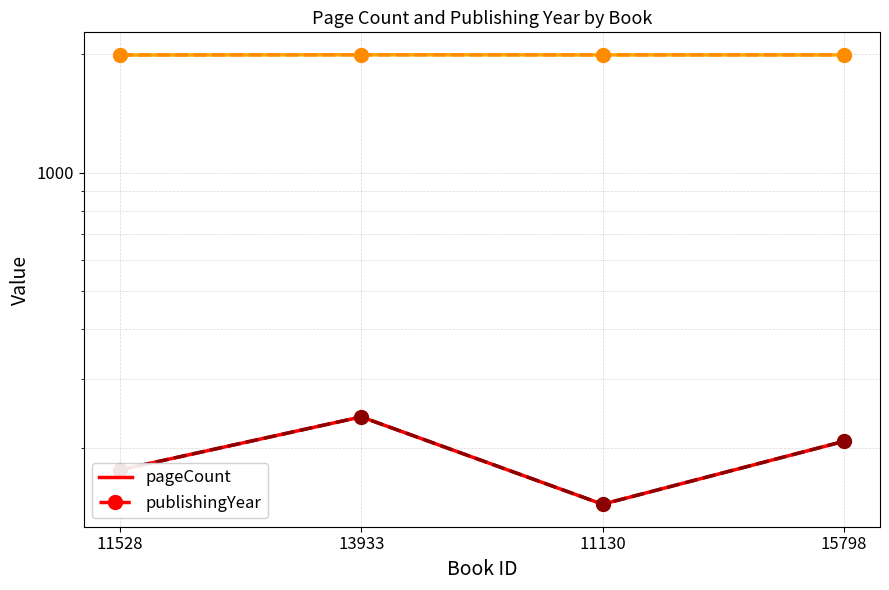

List the series in order of their peak value, highest first.

publishingYear (solid), publishingYear (dashed+marker), pageCount (solid), pageCount (dashed+marker)